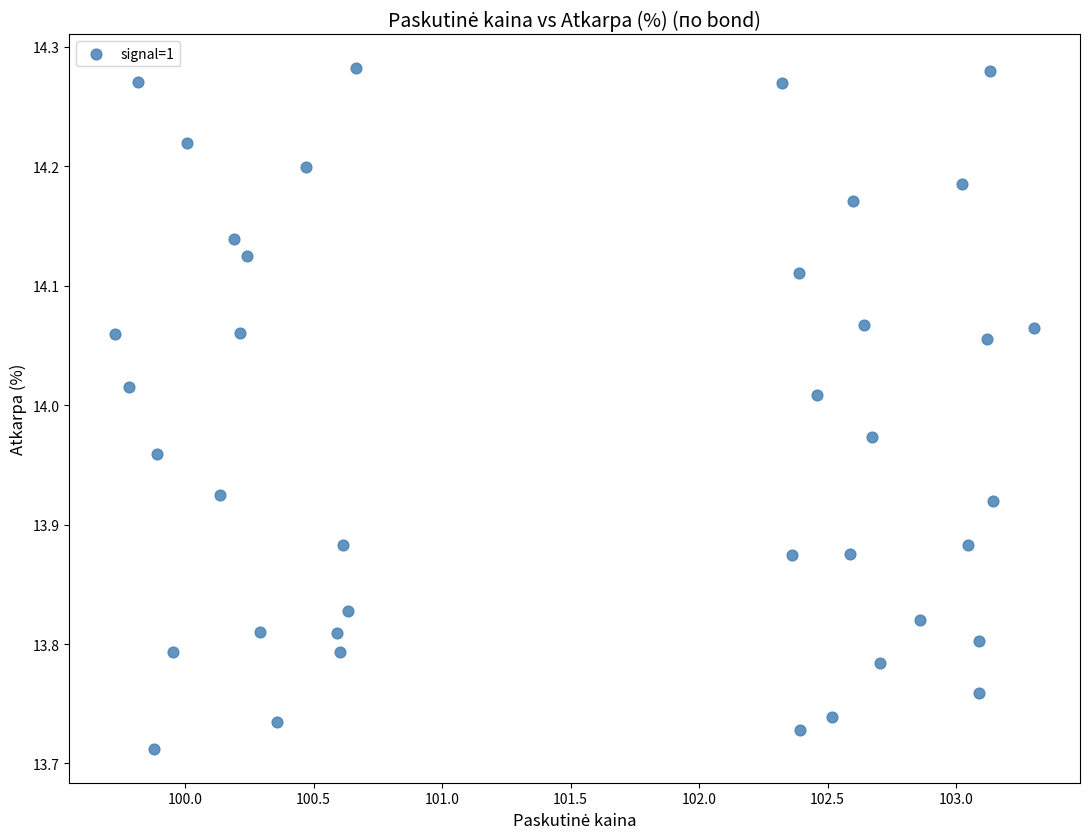

What is the range of X values (max minus min)?

3.6